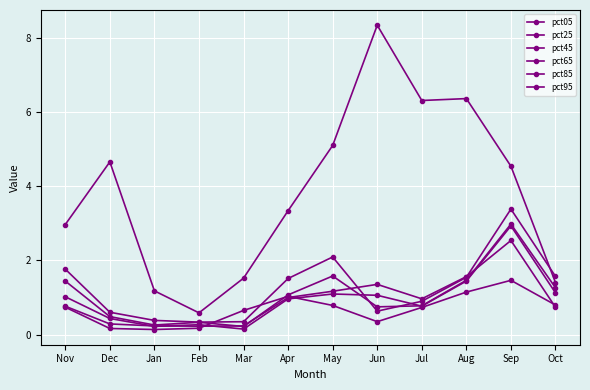

How many lines are shown in the chart?

6